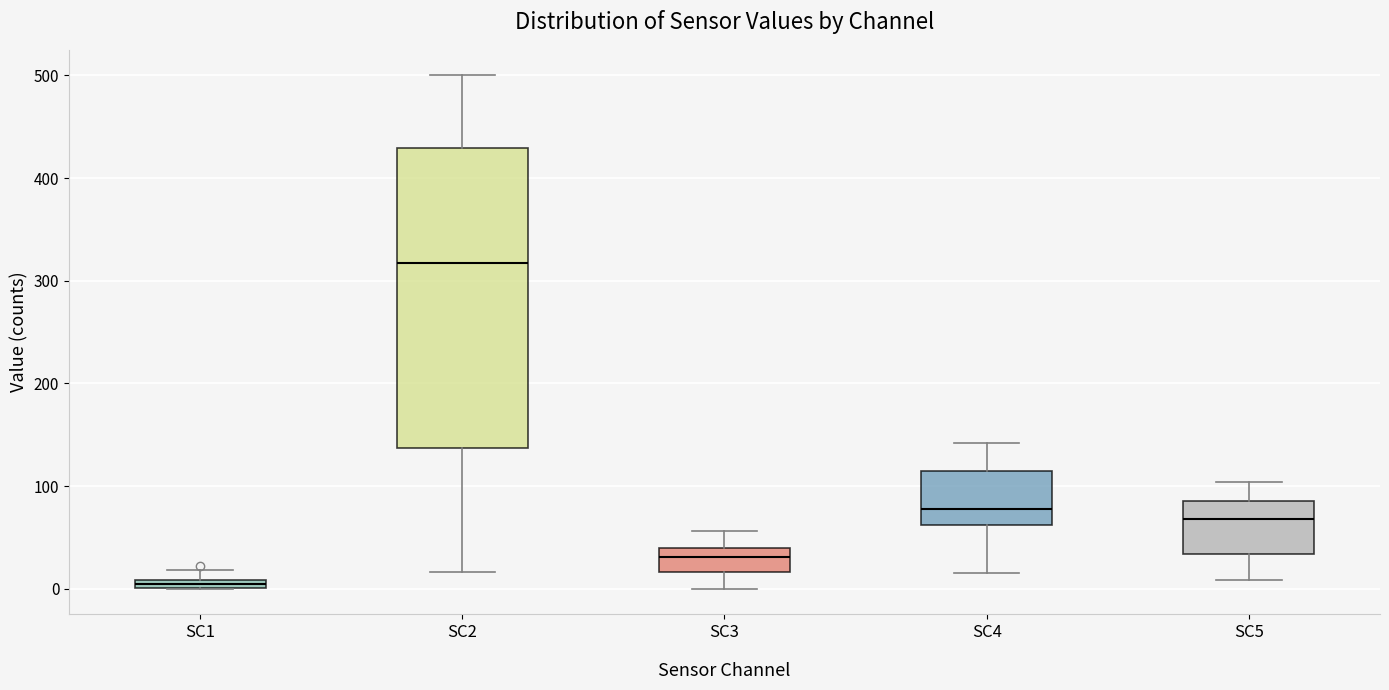

Which box is the tallest, from its lower edge to its upper edge?

SC2